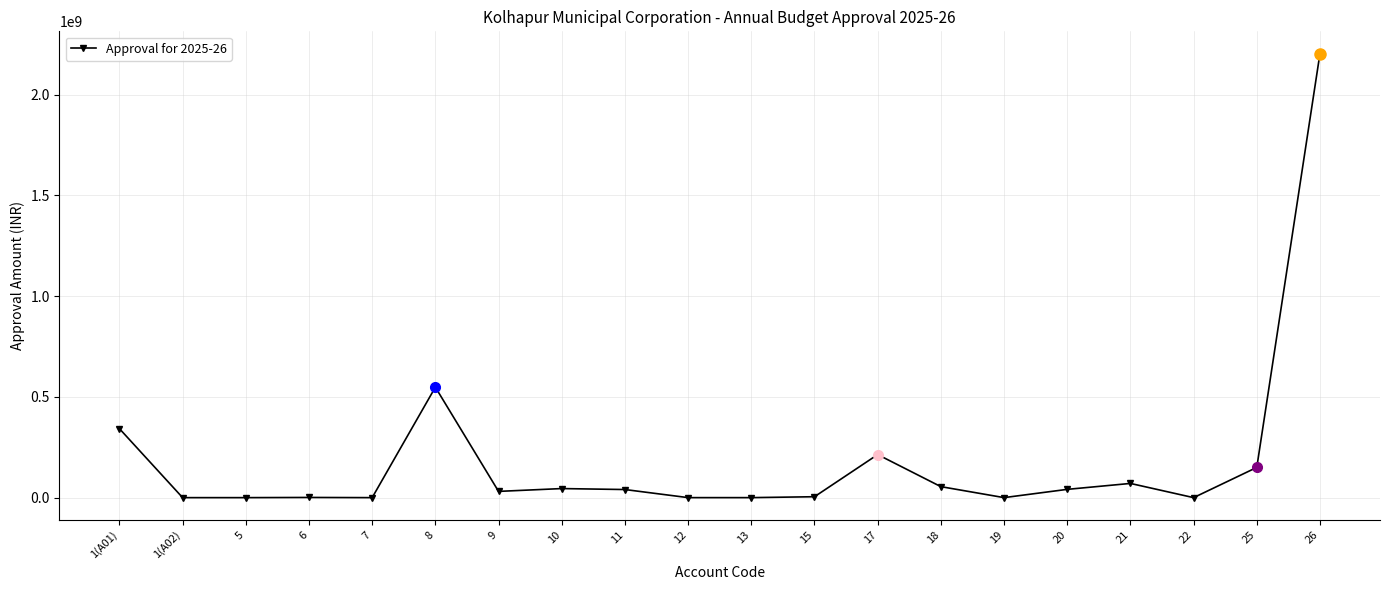

What is the value of the 8th point from the left?

45000000